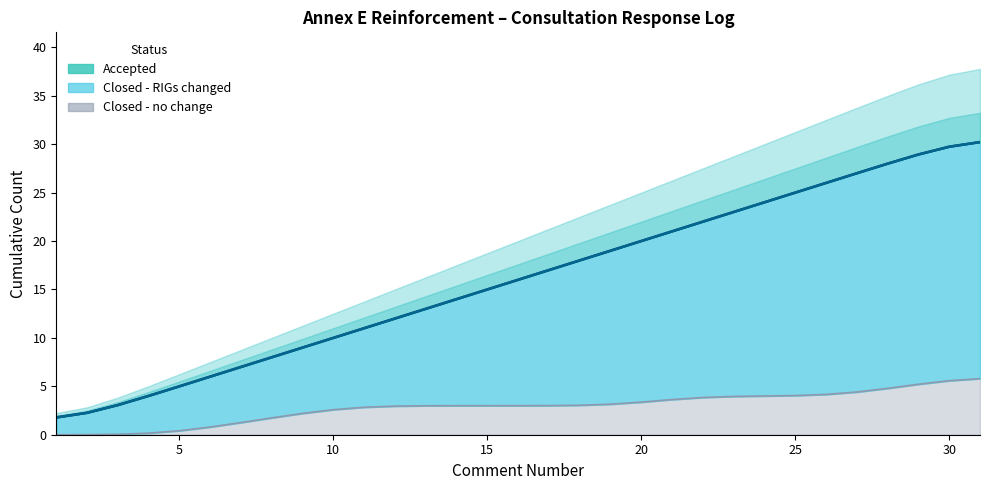

True or false: Closed - RIGs changed and Closed - no change intersect in this chart.

False